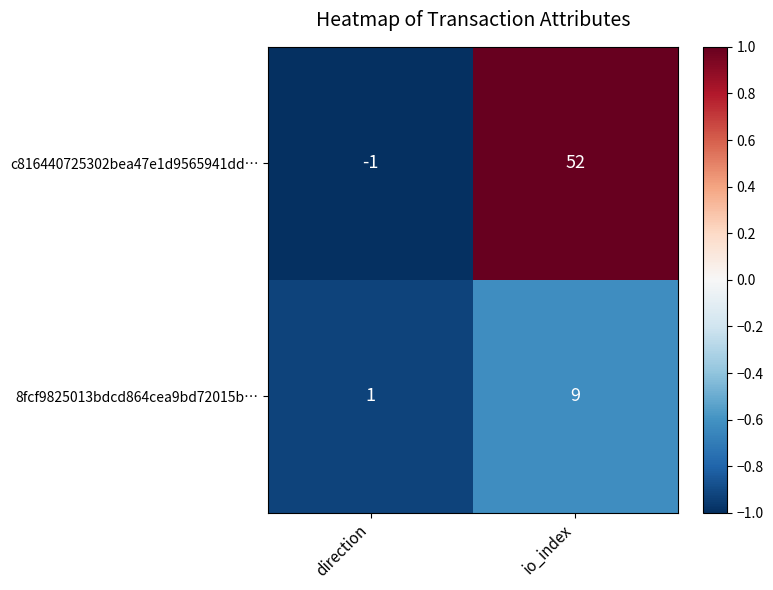

At which label is c816440725302bea47e1d9565941dd… closest to 25?

direction